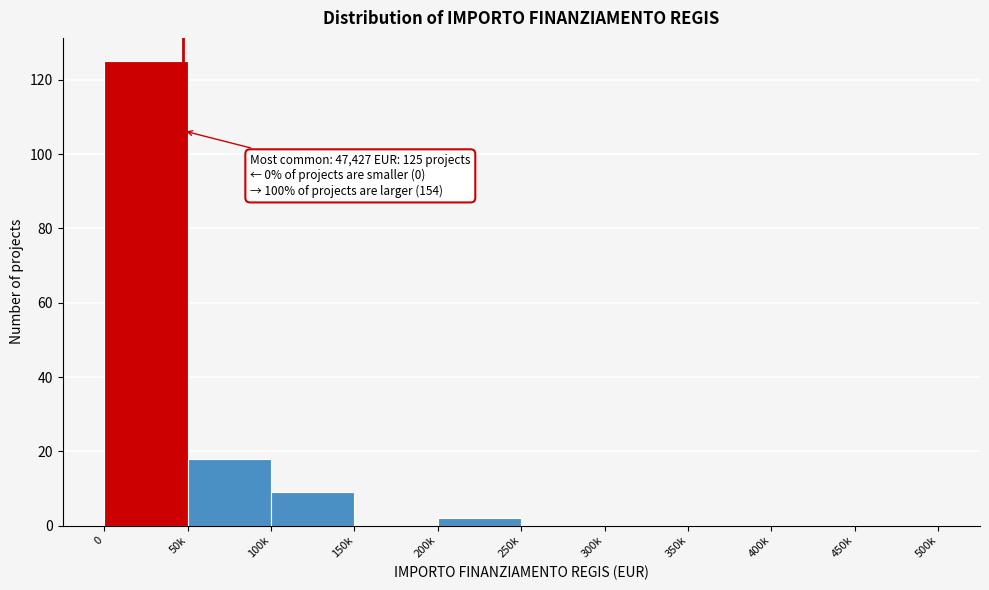

Reading right to left, what are all the values shown in this chart?

450k=0	400k=0	350k=0	300k=0	250k=0	200k=2	150k=0	100k=9	50k=18	0=125